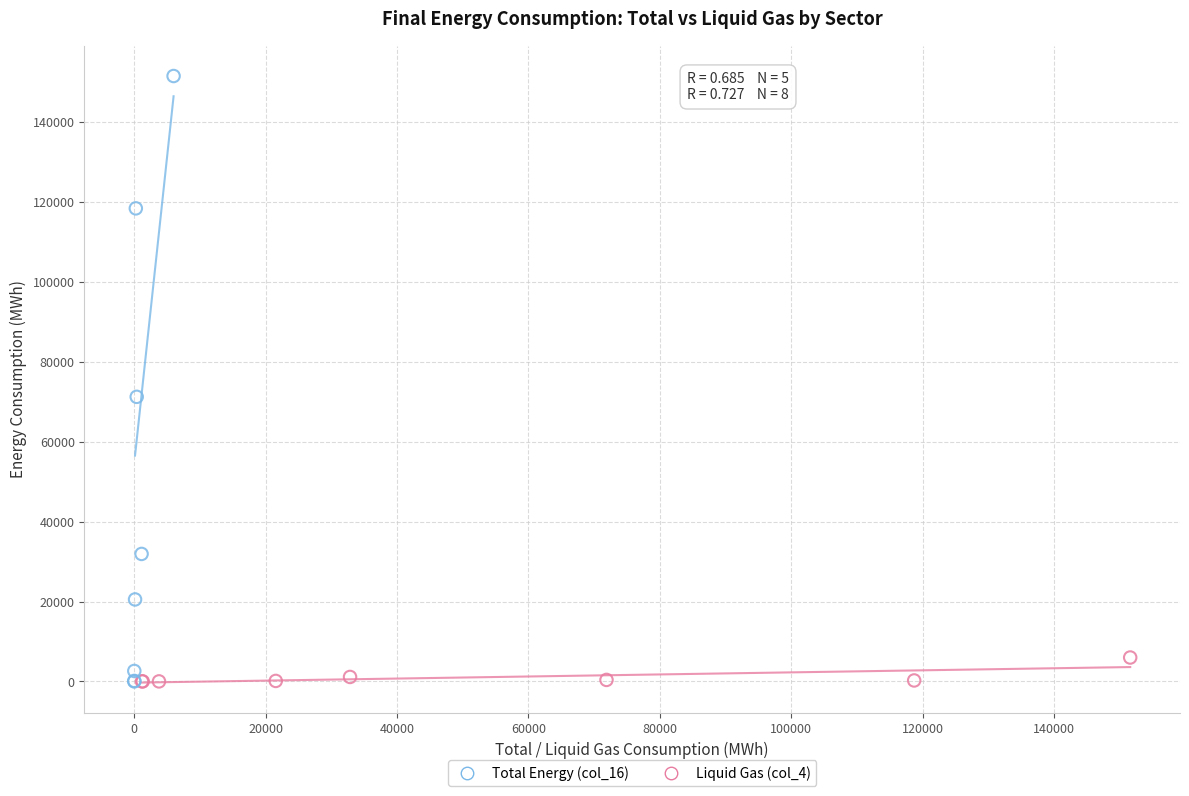

Which series contains the highest Y value?

Liquid Gas (col_4)